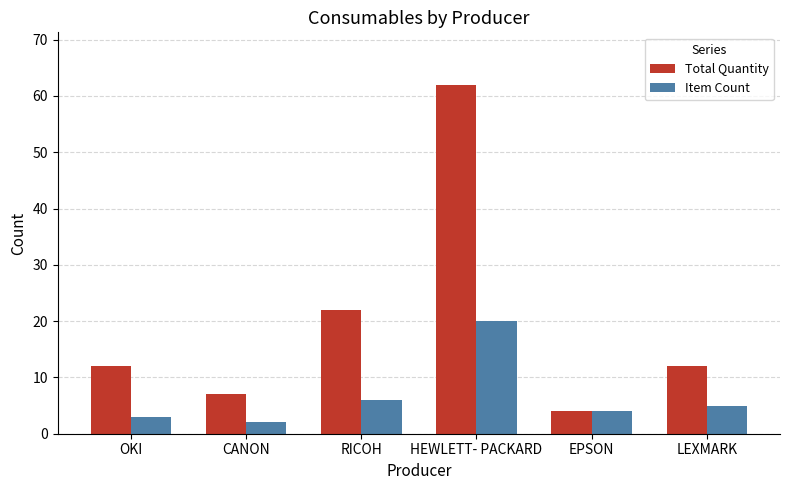

Is it true that Item Count equals 2 at CANON?

True